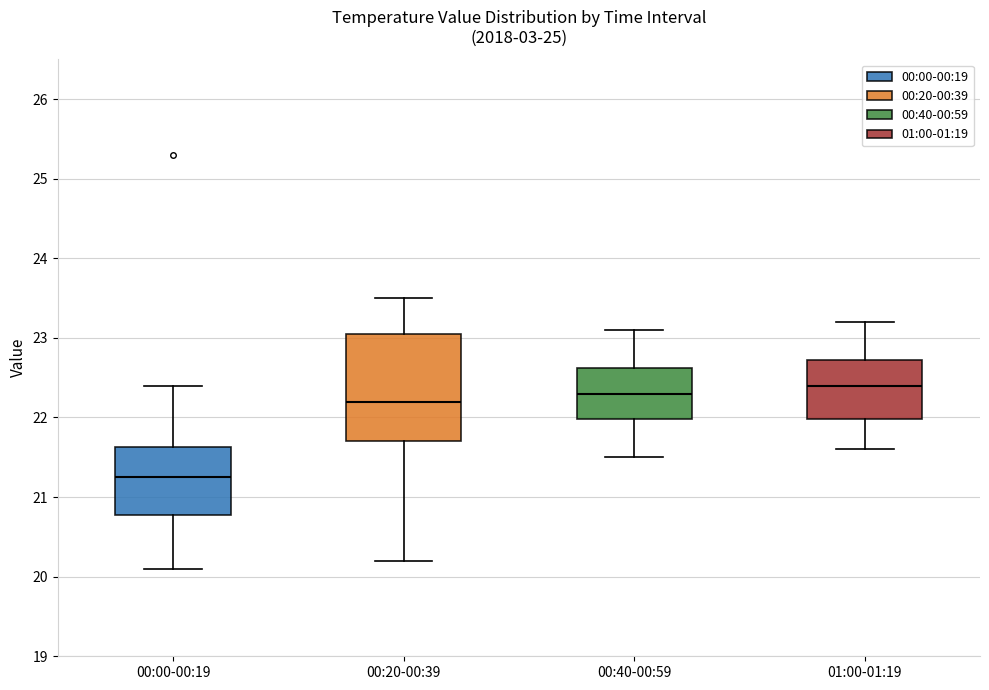

Reading left to right, transcribe this box plot: for each box, give where its median line is, the range the box spans, and where its two whiskers end, as read against the y-axis. The values are not printed on the chart, so give them approximately, as read against the axis.

00:00-00:19: median 21.3, box 20.8 to 21.6, whiskers 20.1 to 22.4
00:20-00:39: median 22.2, box 21.7 to 23.1, whiskers 20.2 to 23.5
00:40-00:59: median 22.3, box 22.0 to 22.6, whiskers 21.5 to 23.1
01:00-01:19: median 22.4, box 22.0 to 22.7, whiskers 21.6 to 23.2